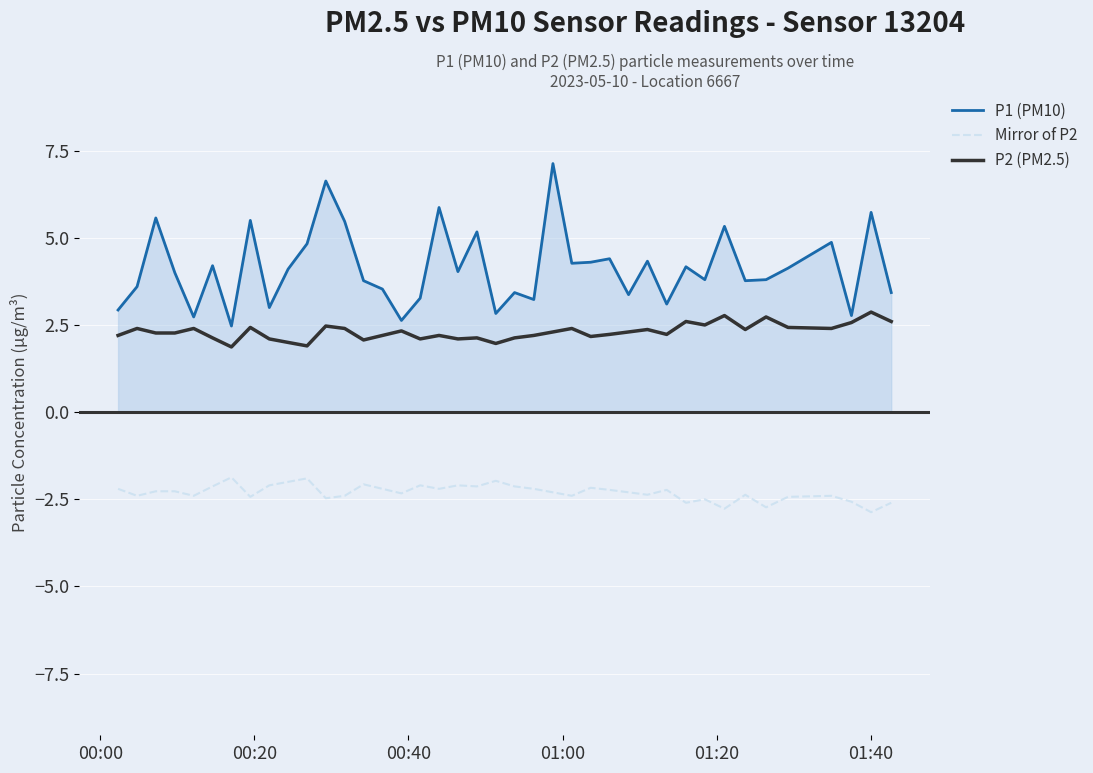

What is the maximum value for P1 (PM10)?

7.1